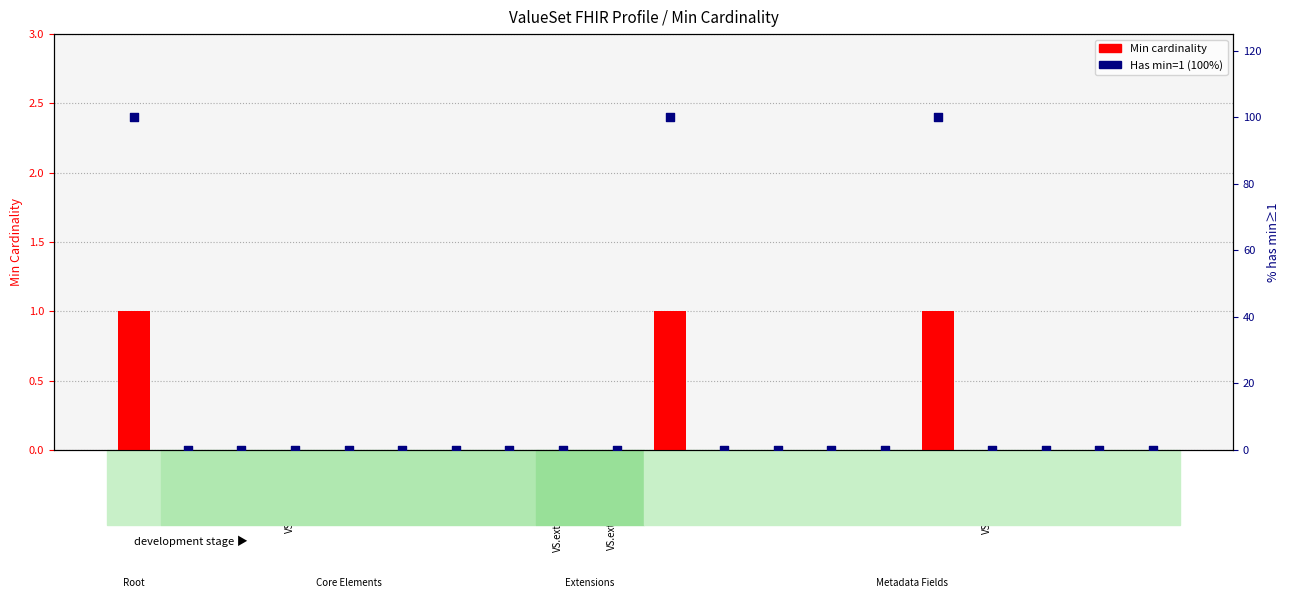

At which category is the sum across all series the highest?

ValueSet